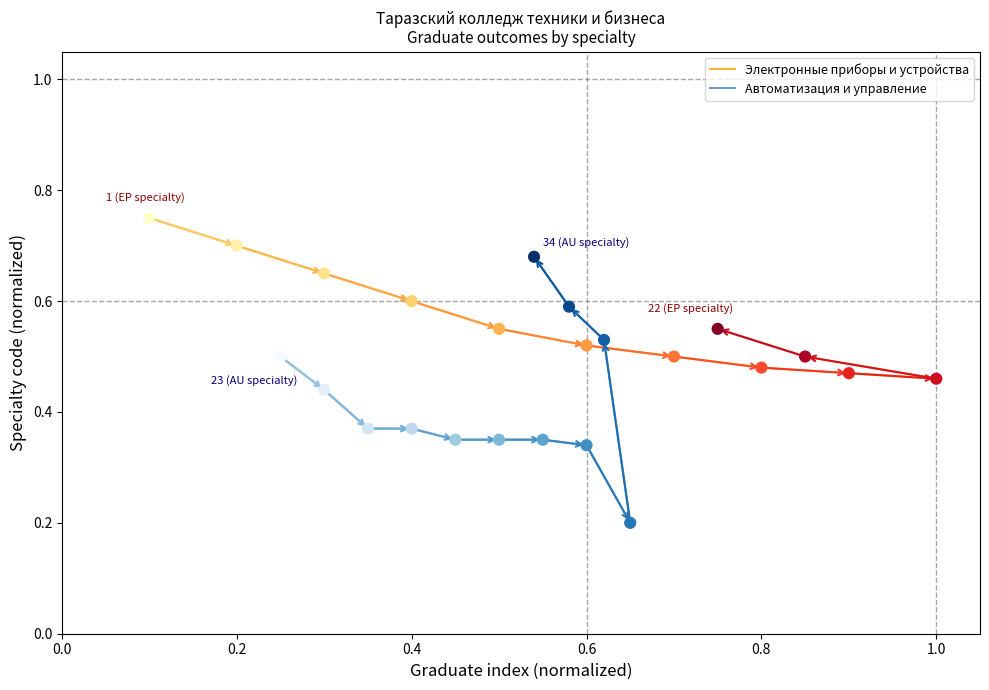

Which series reaches the maximum Y coordinate?

Электронные приборы и устройства